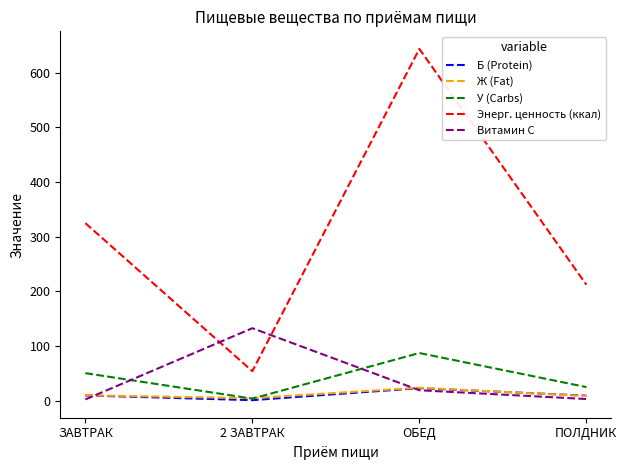

What is the total value across all series at ЗАВТРАК?

395.3